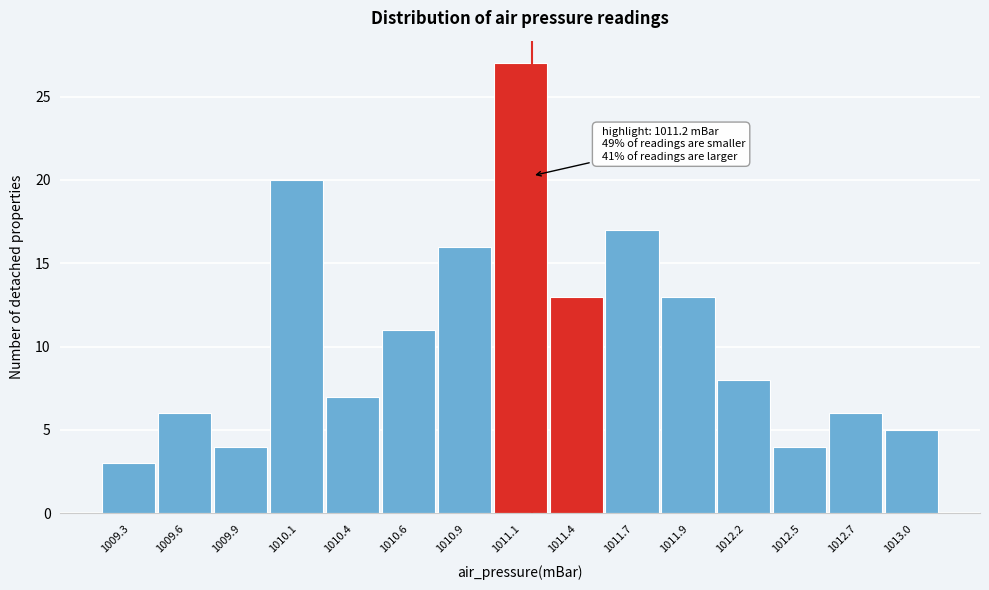

Reading right to left, transcribe all the data shown in this chart.

1013.0=5	1012.7=6	1012.5=4	1012.2=8	1011.9=13	1011.7=17	1011.4=13	1011.1=27	1010.9=16	1010.6=11	1010.4=7	1010.1=20	1009.9=4	1009.6=6	1009.3=3